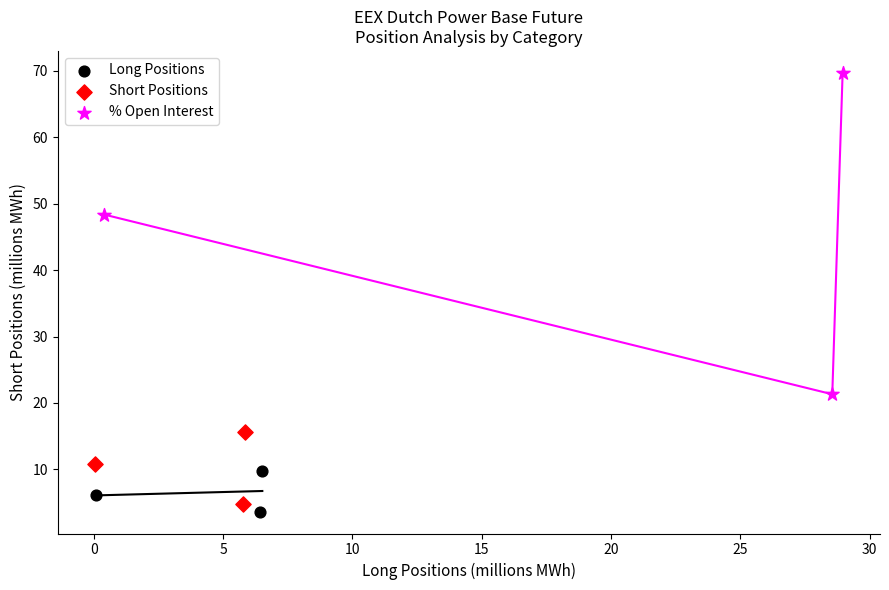

Which series contains the highest Y value?

% Open Interest